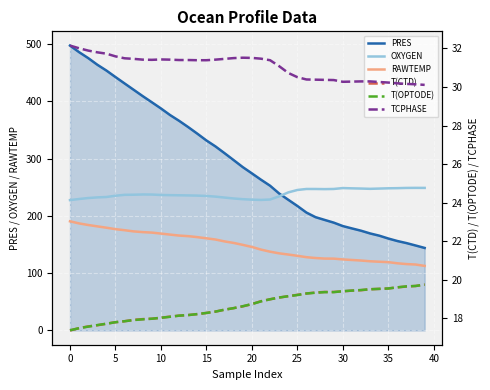

What is the difference between the maximum and second lowest values in the RAWTEMP series?

75.4